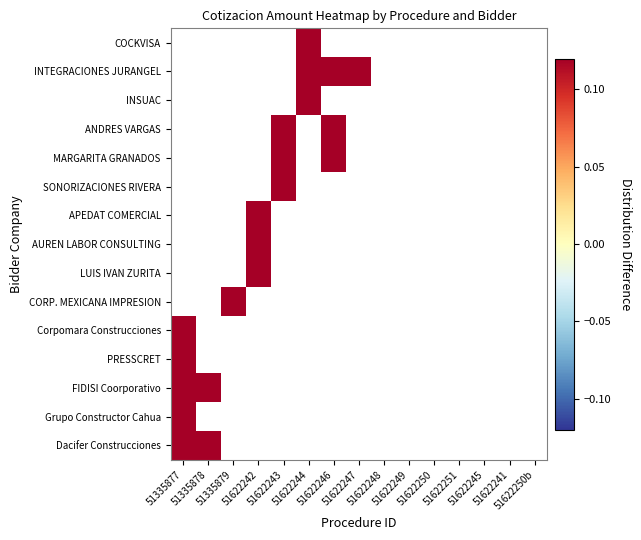

How many values in CORP. MEXICANA IMPRESION are below zero?

14